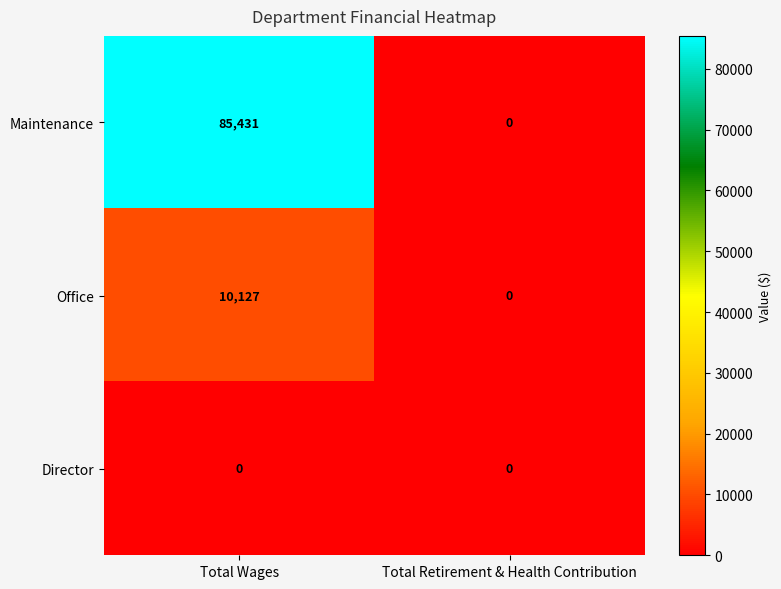

The value of Maintenance at Total Retirement & Health Contribution is 51497. True or false?

False